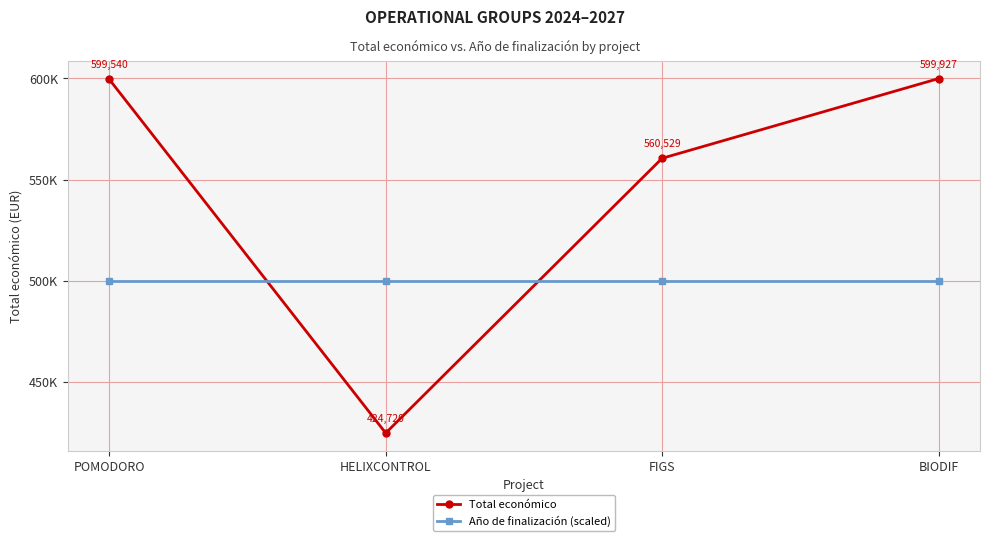

Is this an area chart (filled region under the line)?

No